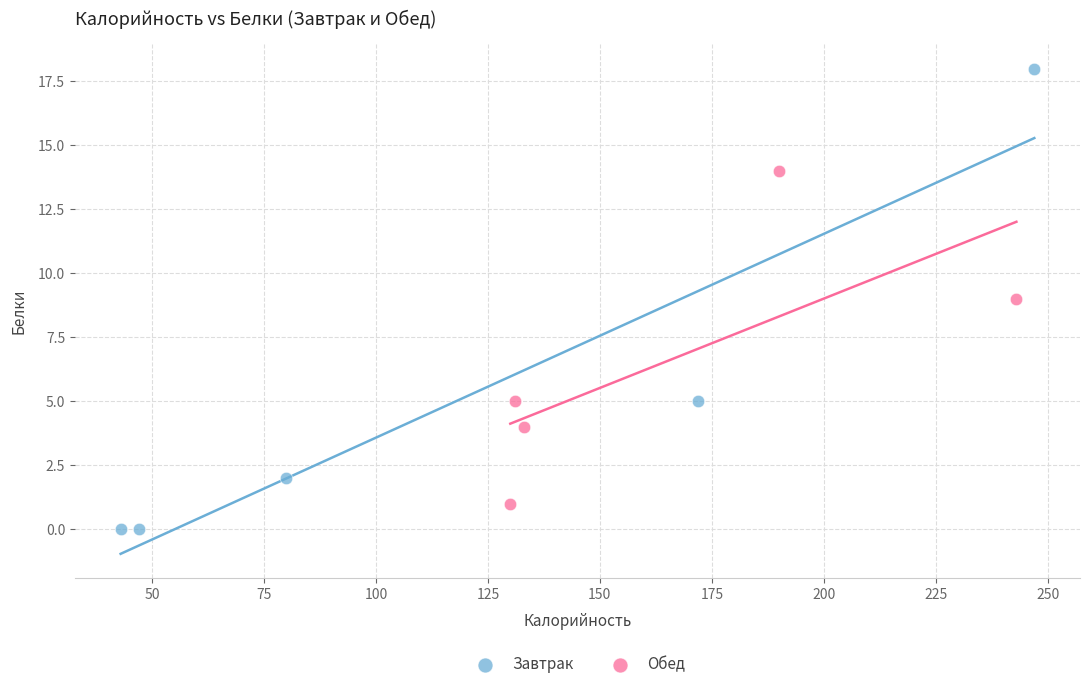

Which series has the largest Y range (max minus min)?

Завтрак